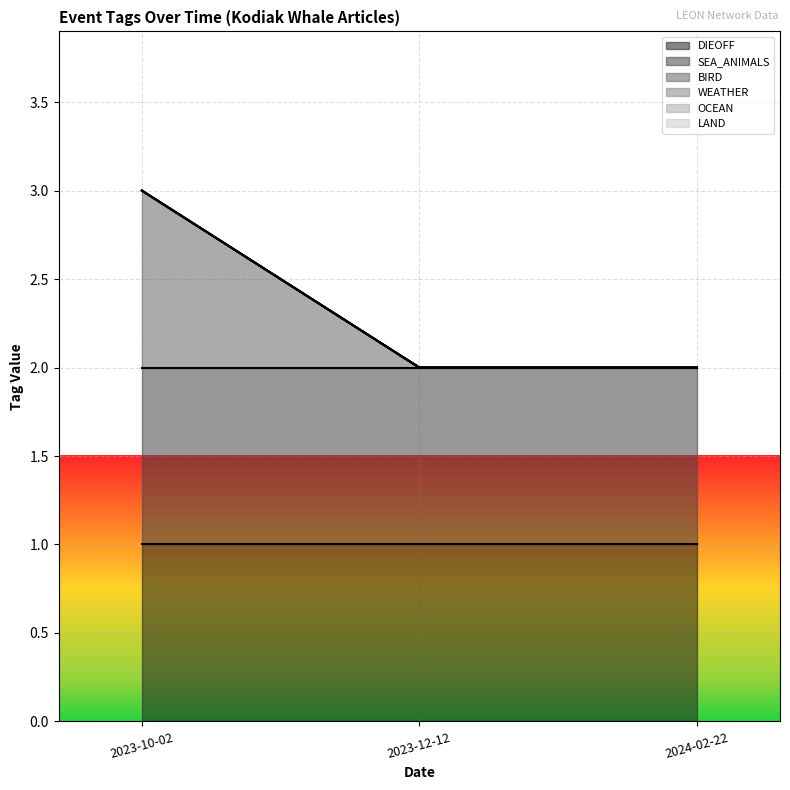

Is the value of WEATHER at 2023-10-02 greater than the value of SEA_ANIMALS at 2023-10-02?

No